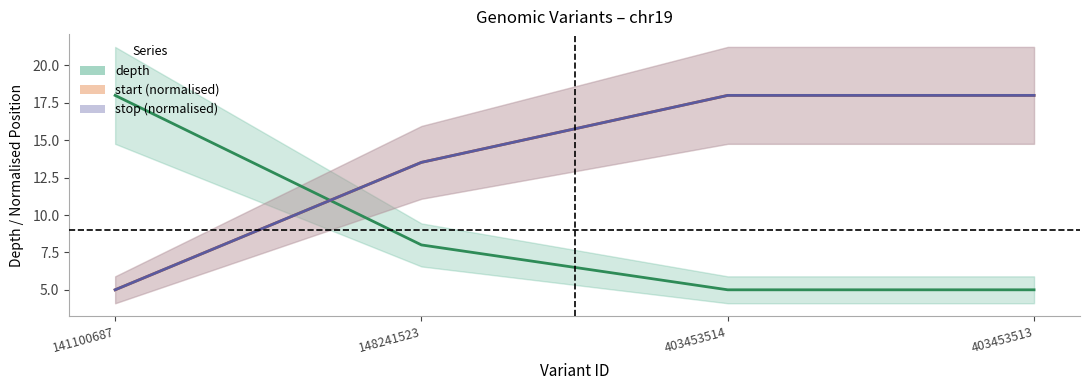

True or false: depth has more than 1 interior local peaks.

False